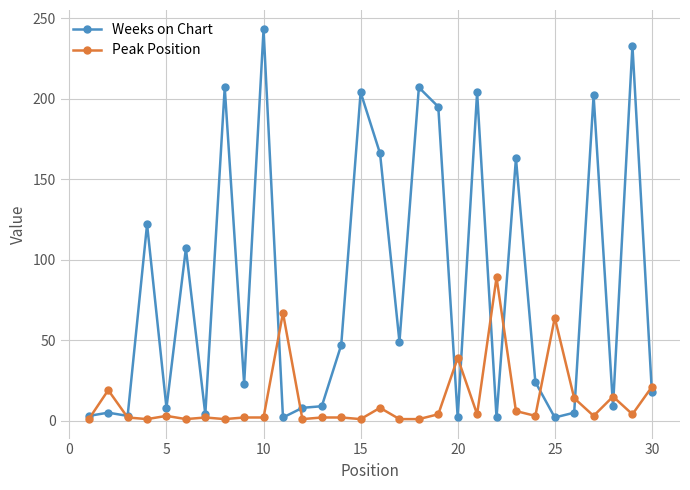

Which series has the largest total across all categories?

Weeks on Chart